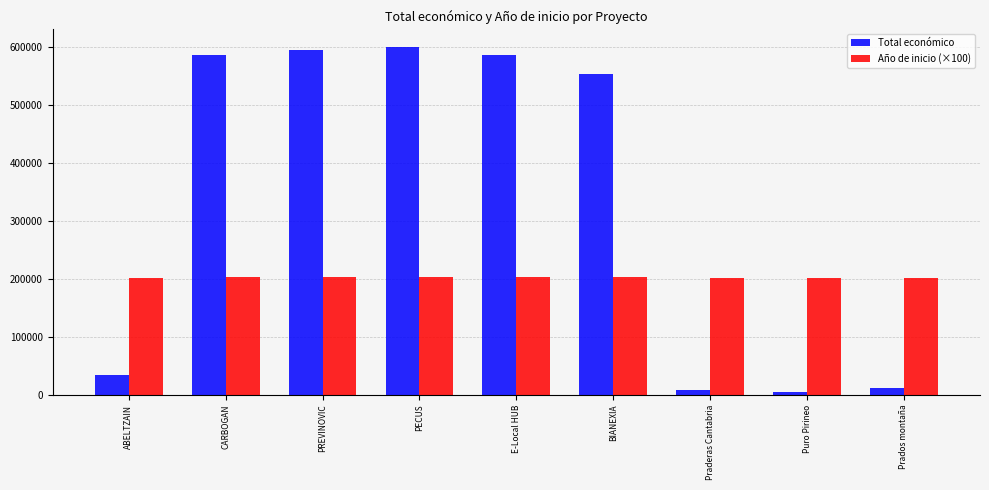

What is the maximum value for Año de inicio (×100)?

202400